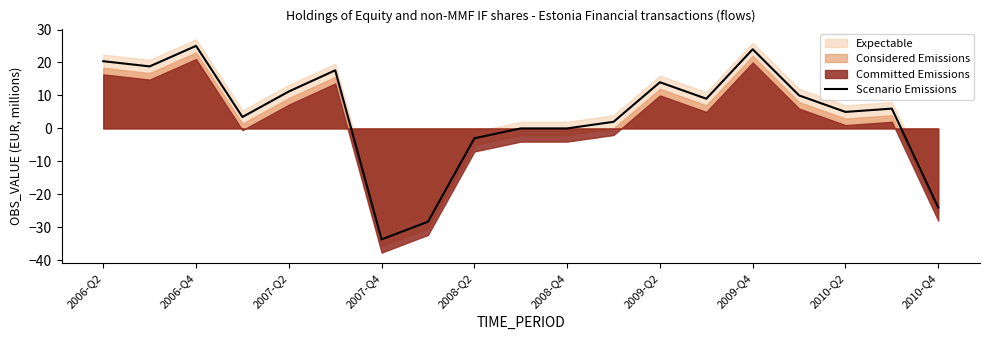

The value of Scenario Emissions at 2006-Q4 is 25.0. True or false?

True